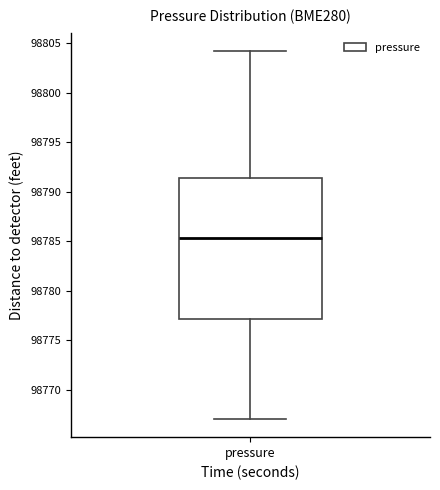

Read this box plot against the y-axis: the position of the median line, the range covered by the box, and the ends of both whiskers. The values are not printed on the chart, so give them approximately, as read against the axis.

median 98785.5, box 98777.0 to 98791.5, whiskers 98767.0 to 98804.0